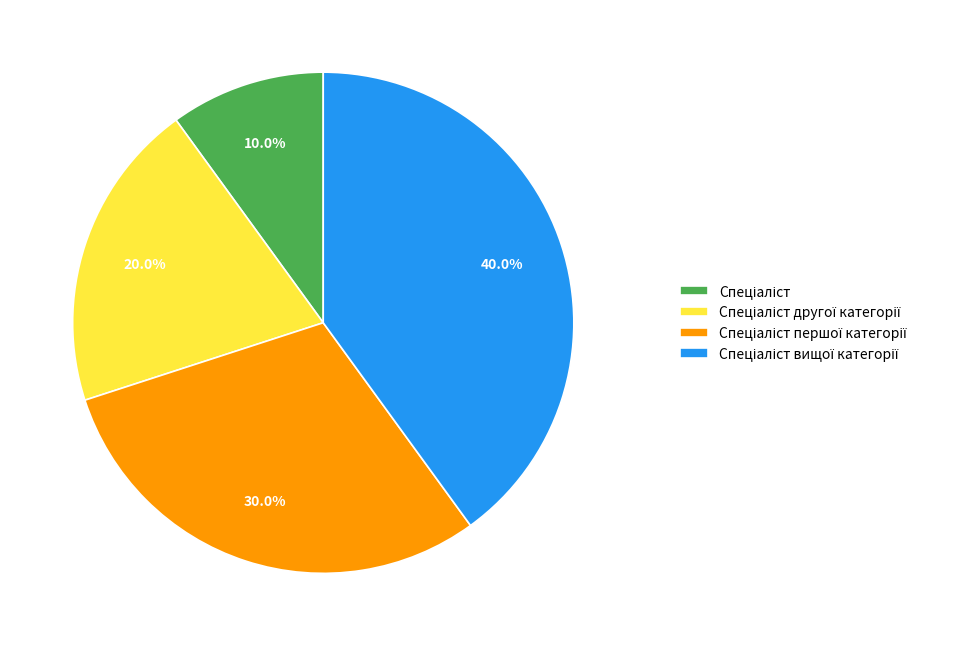

Is there any slice that represents more than half of the pie?

No